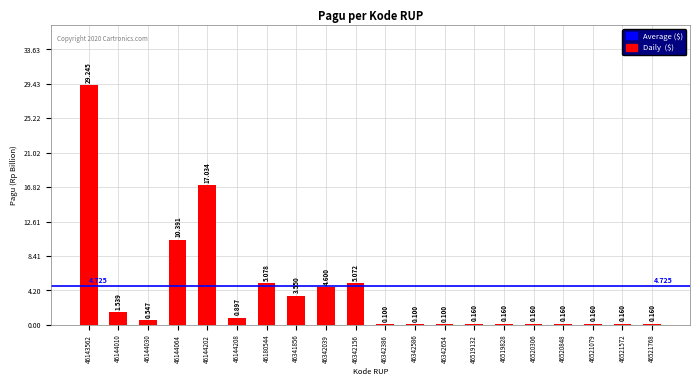

Are the bars horizontal?

No